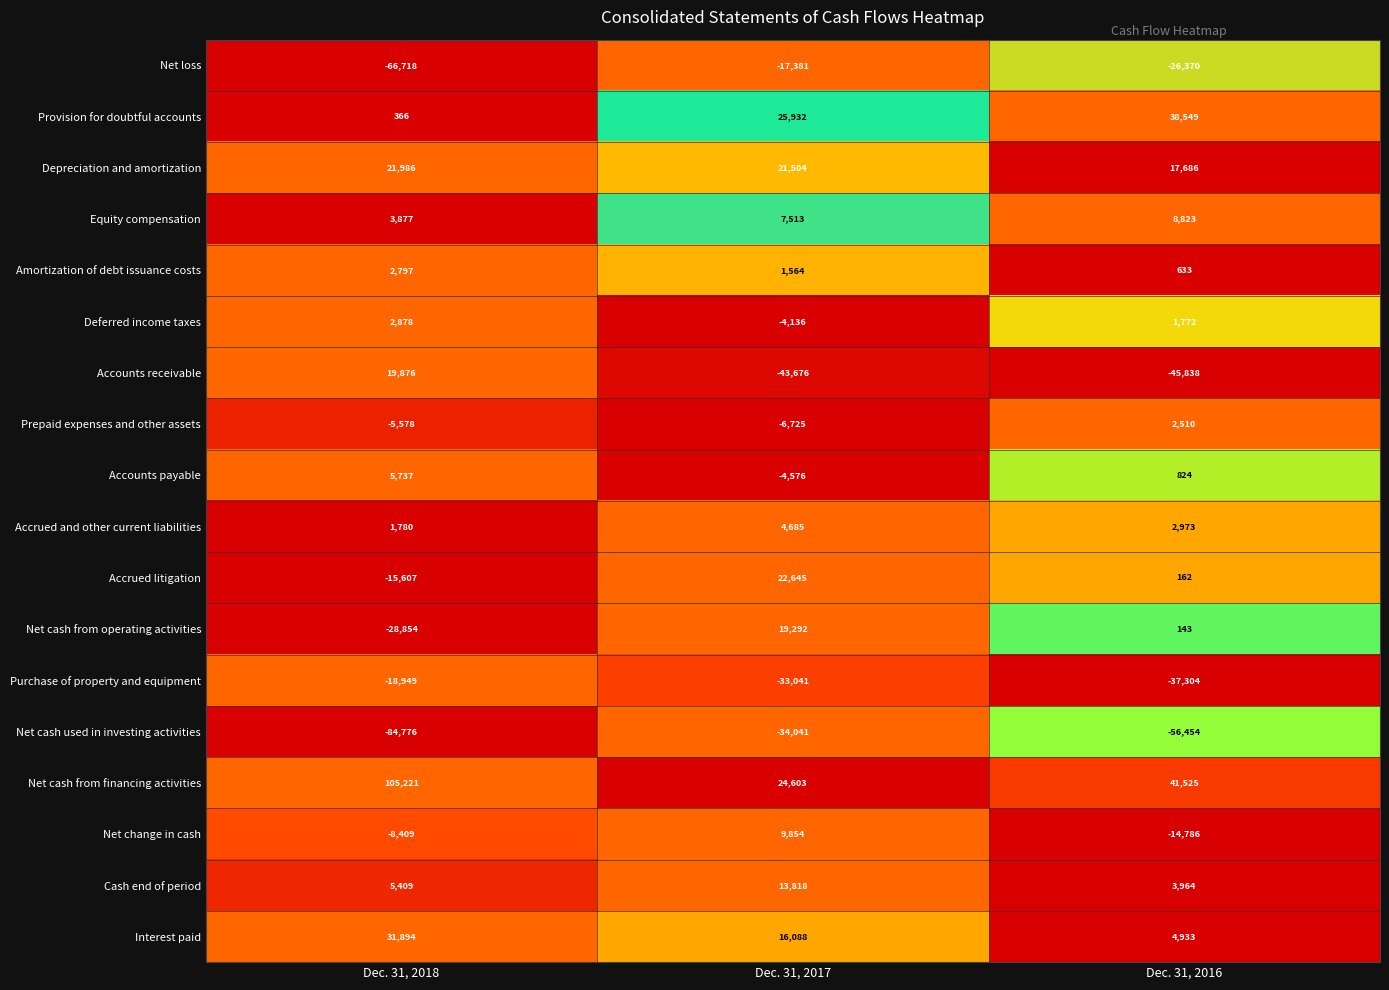

Is it true that Cash end of period equals 5566 at Dec. 31, 2016?

False